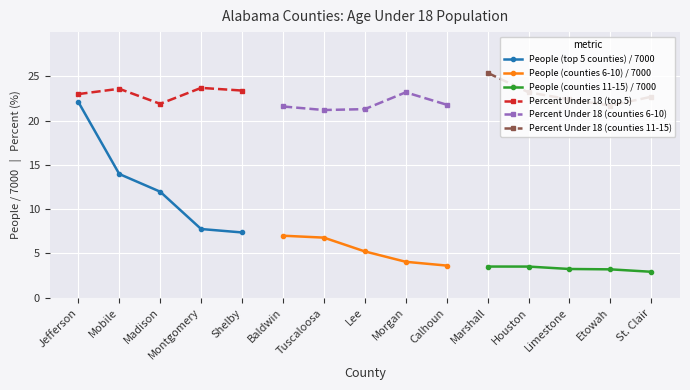

The People (counties 11-15) / 7000 series shows 0.9 at Limestone. True or false?

False